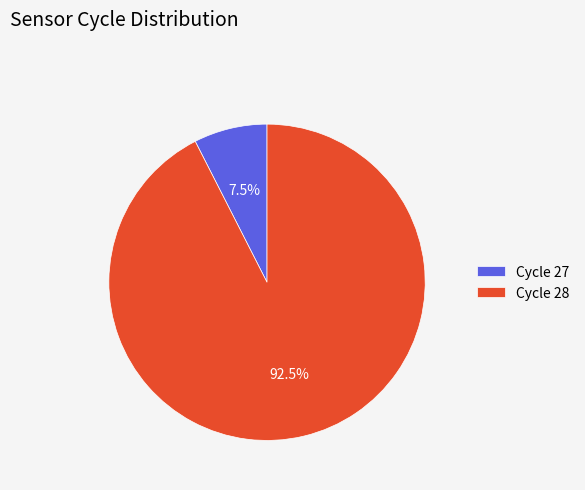

Combined, what portion of the pie is Cycle 27 and Cycle 28?

100.0%